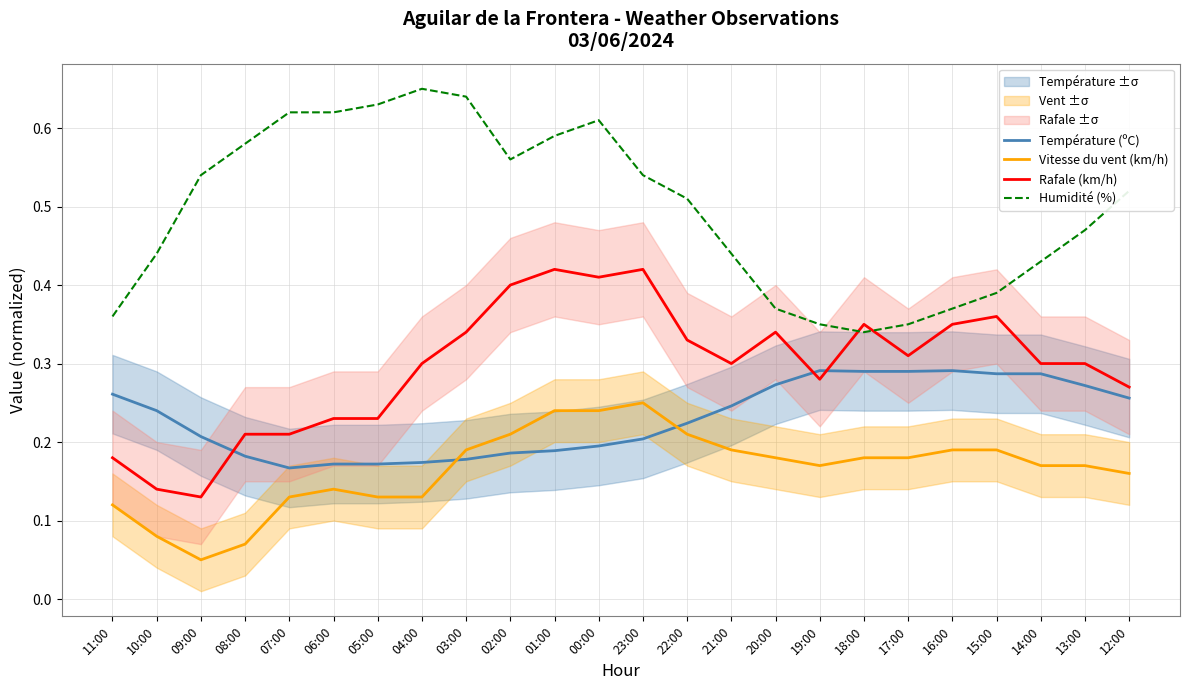

At which label does Humidité (%) reach its peak?

04:00